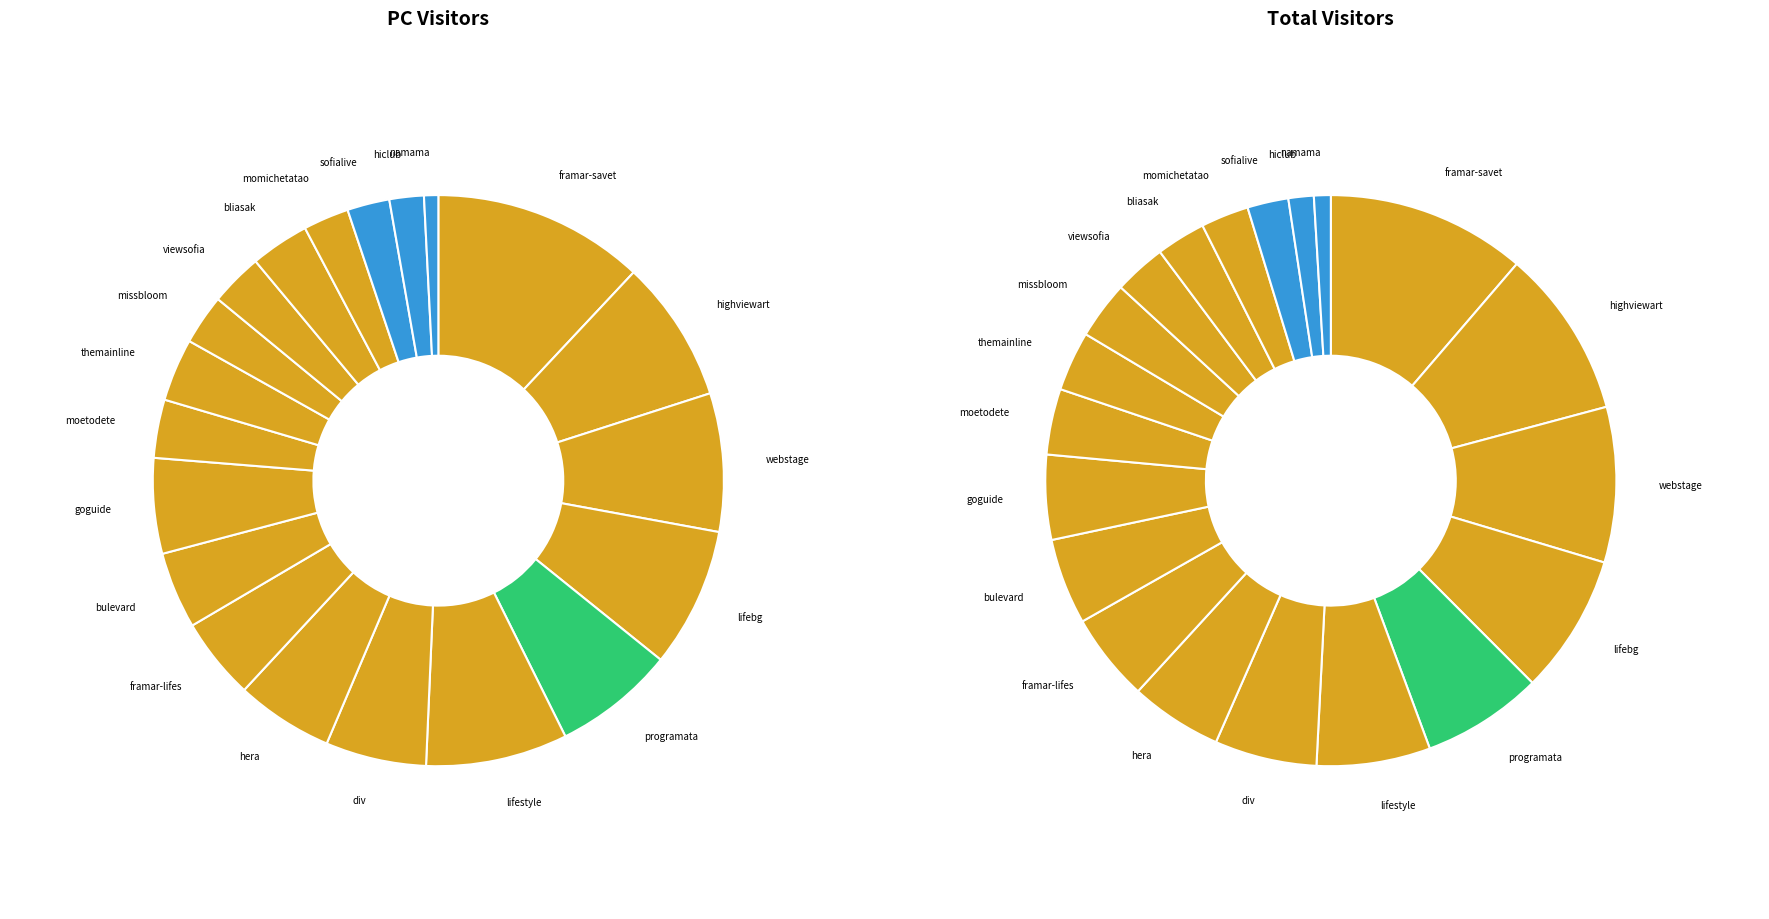

Is the sum of 18 and 10 greater than half?

No